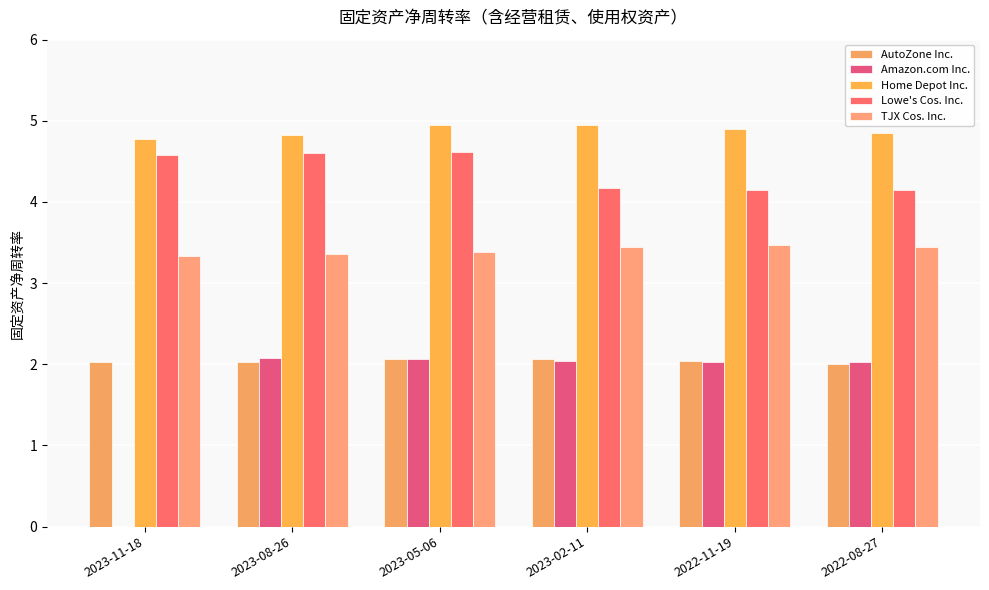

Which series has the widest spread of values?

Amazon.com Inc.